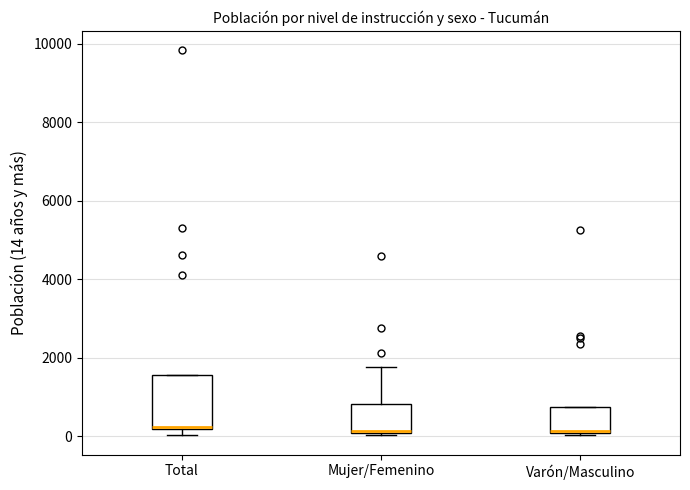

Reading left to right, transcribe this box plot: for each box, give where its median line is, the range the box spans, and where its two whiskers end, as read against the y-axis. The values are not printed on the chart, so give them approximately, as read against the axis.

Total: median 200 (just above the box's lower edge), box 200 to 1600, whiskers 0 to 1600
Mujer/Femenino: median 200, box 0 to 800, whiskers 0 to 1800
Varón/Masculino: median 200 (drawn on the box's lower edge), box 0 to 800, whiskers 0 (just below the box's lower edge) to 800